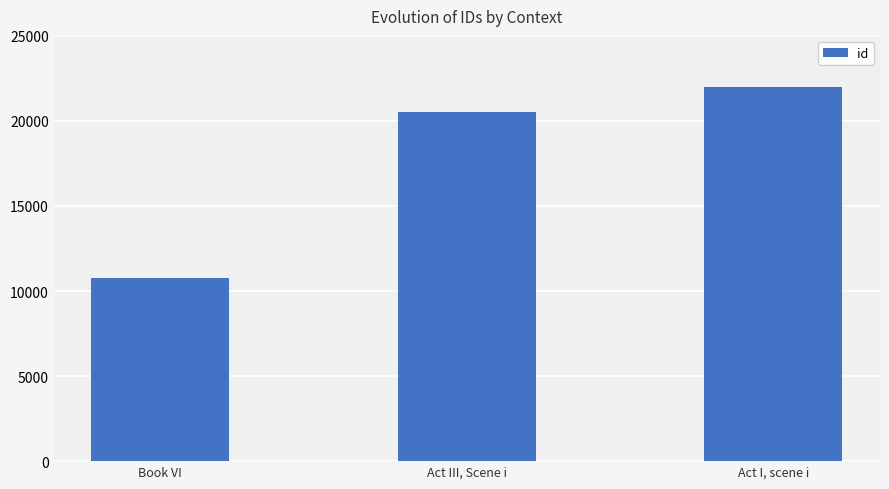

How many data points are less than 20543?

1